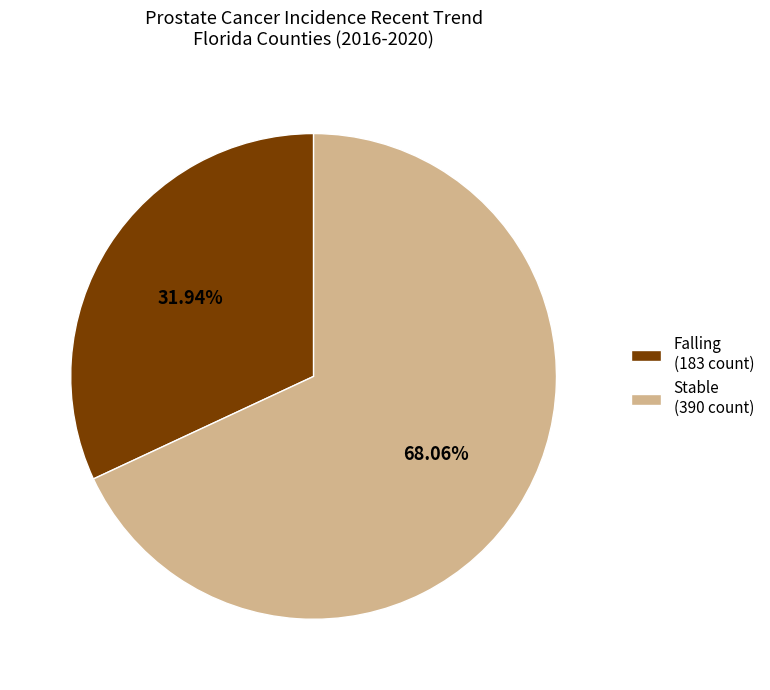

Count the number of slices in the pie.

2